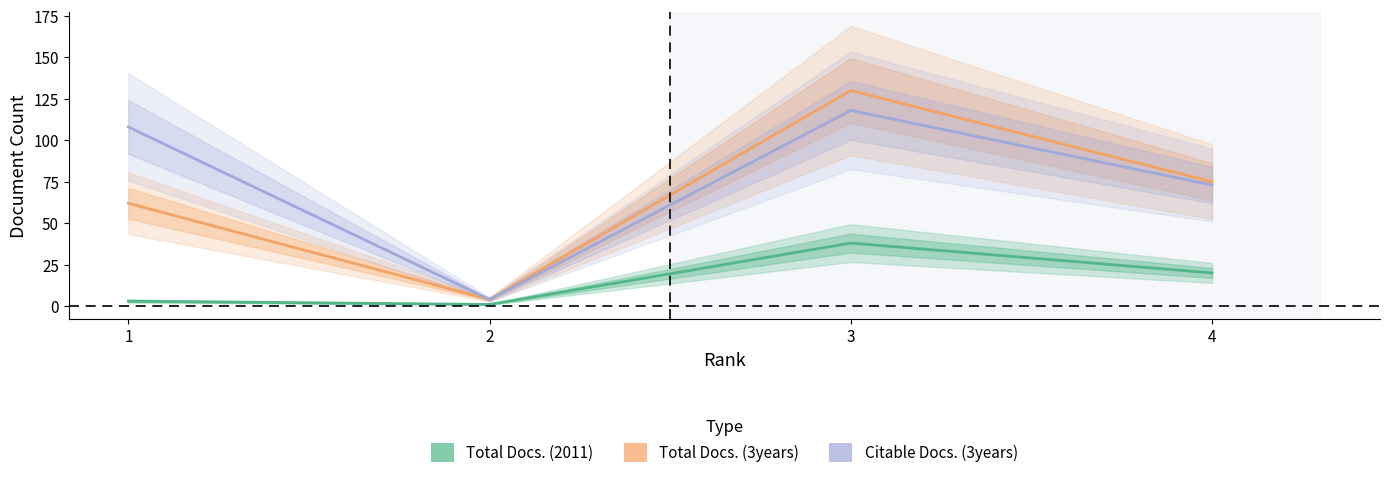

The value of Citable Docs. (3years) at 3 is 118. True or false?

True